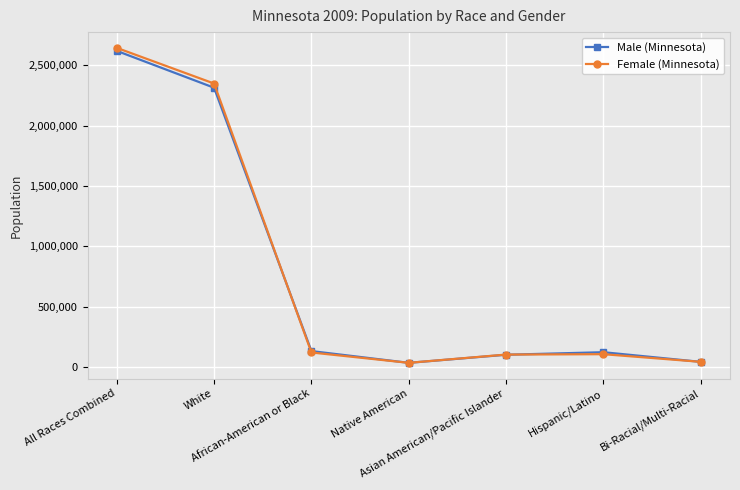

How many lines are shown in the chart?

2